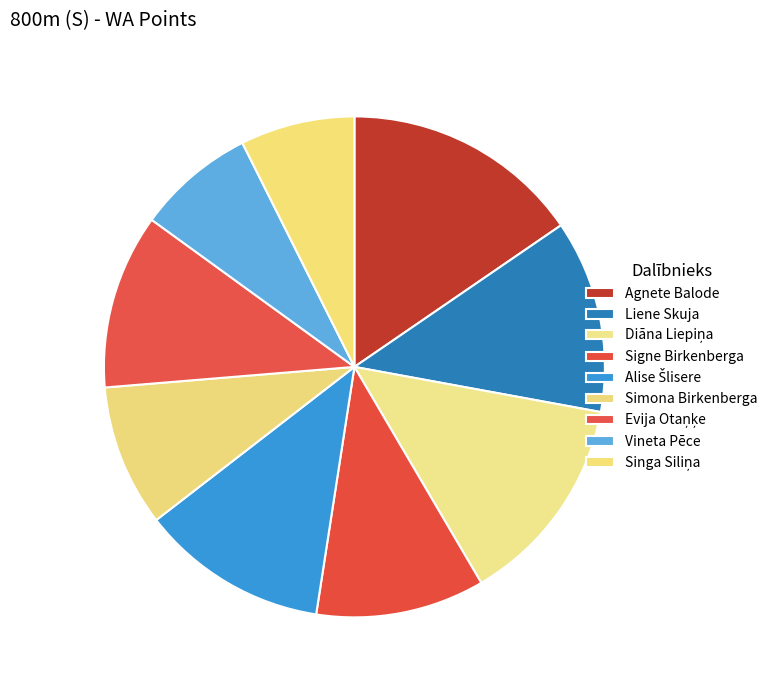

What is the change in value from Liene Skuja to Singa Siliņa?

-251